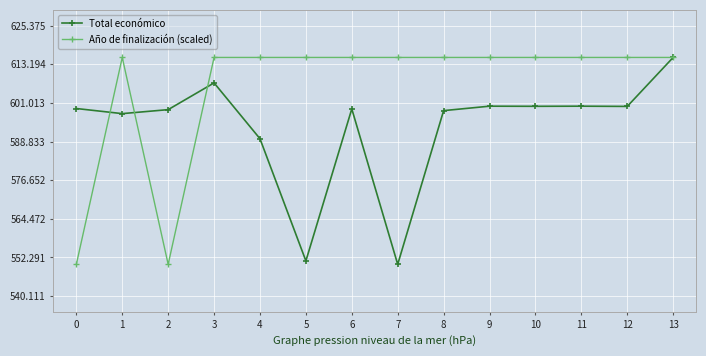

At which category does Año de finalización (scaled) reach its first local peak?

1